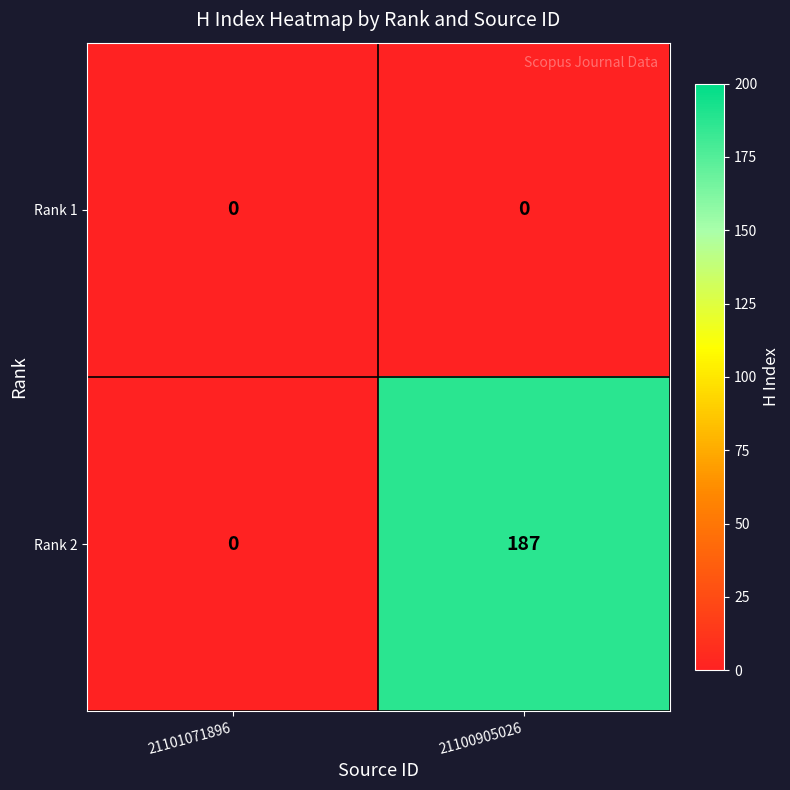

At which category is the sum across all series the highest?

21100905026